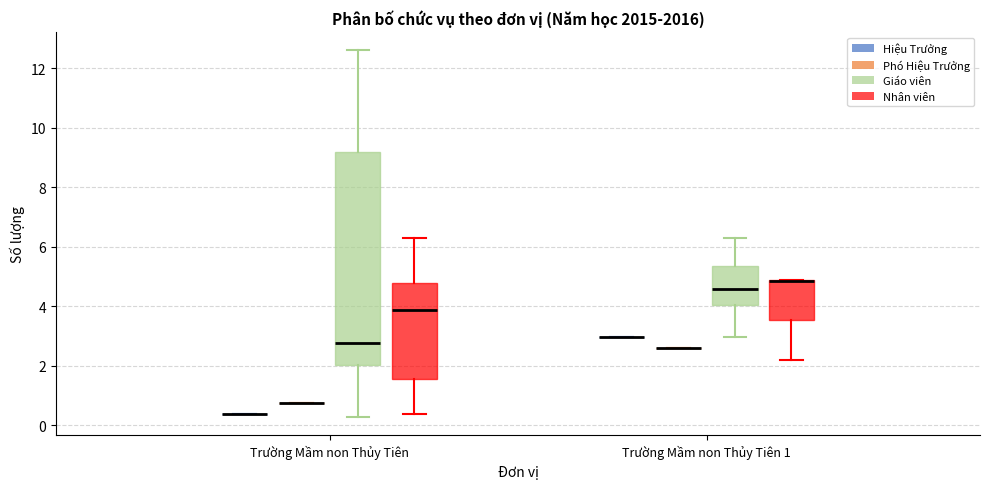

Comparing the boxes themselves (not the whiskers), which one is the tallest?

Trường Mầm non Thủy Tiên (Giáo viên)